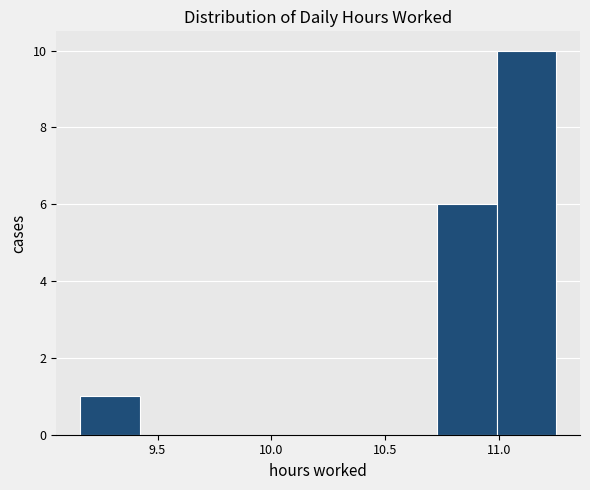

How tall is the bar that spans 9.15 to 9.40 on the x-axis? Neither the bar edges nor the heights are printed on the chart, so give them approximately, as read against the axes.

1